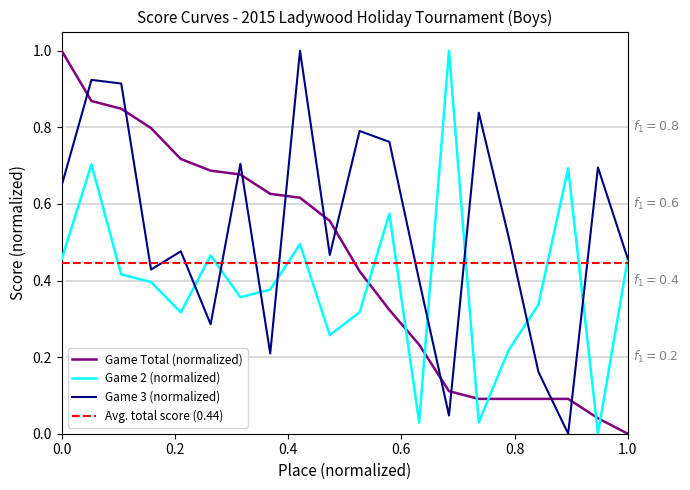

What is the value of the Game 2 point at the 12th from the left?

0.6